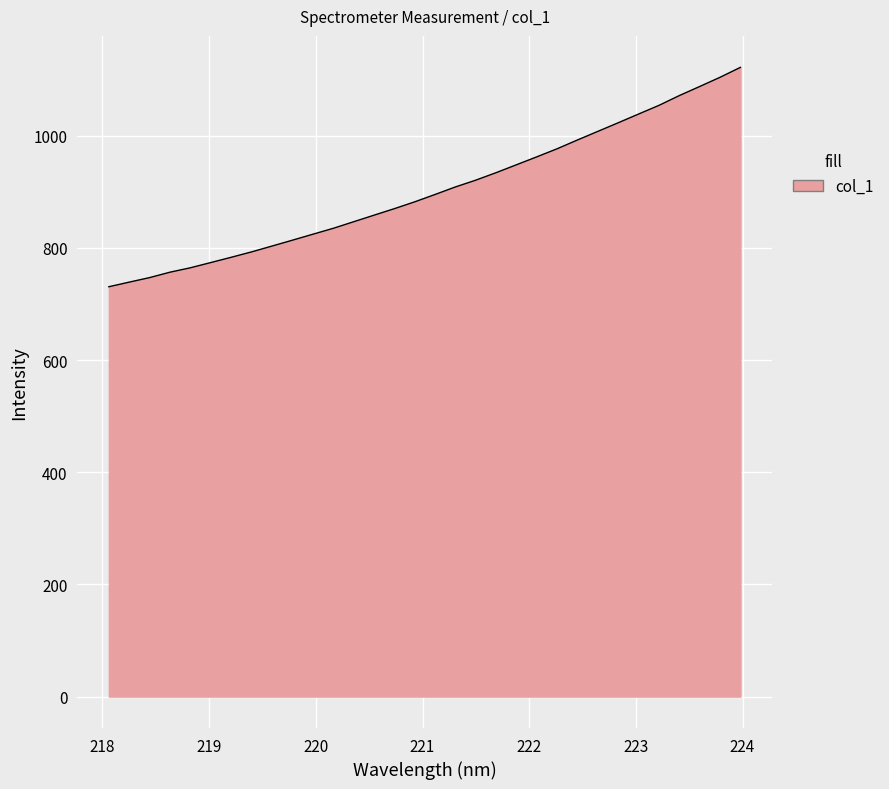

What is the minimum value shown in the chart?

730.7